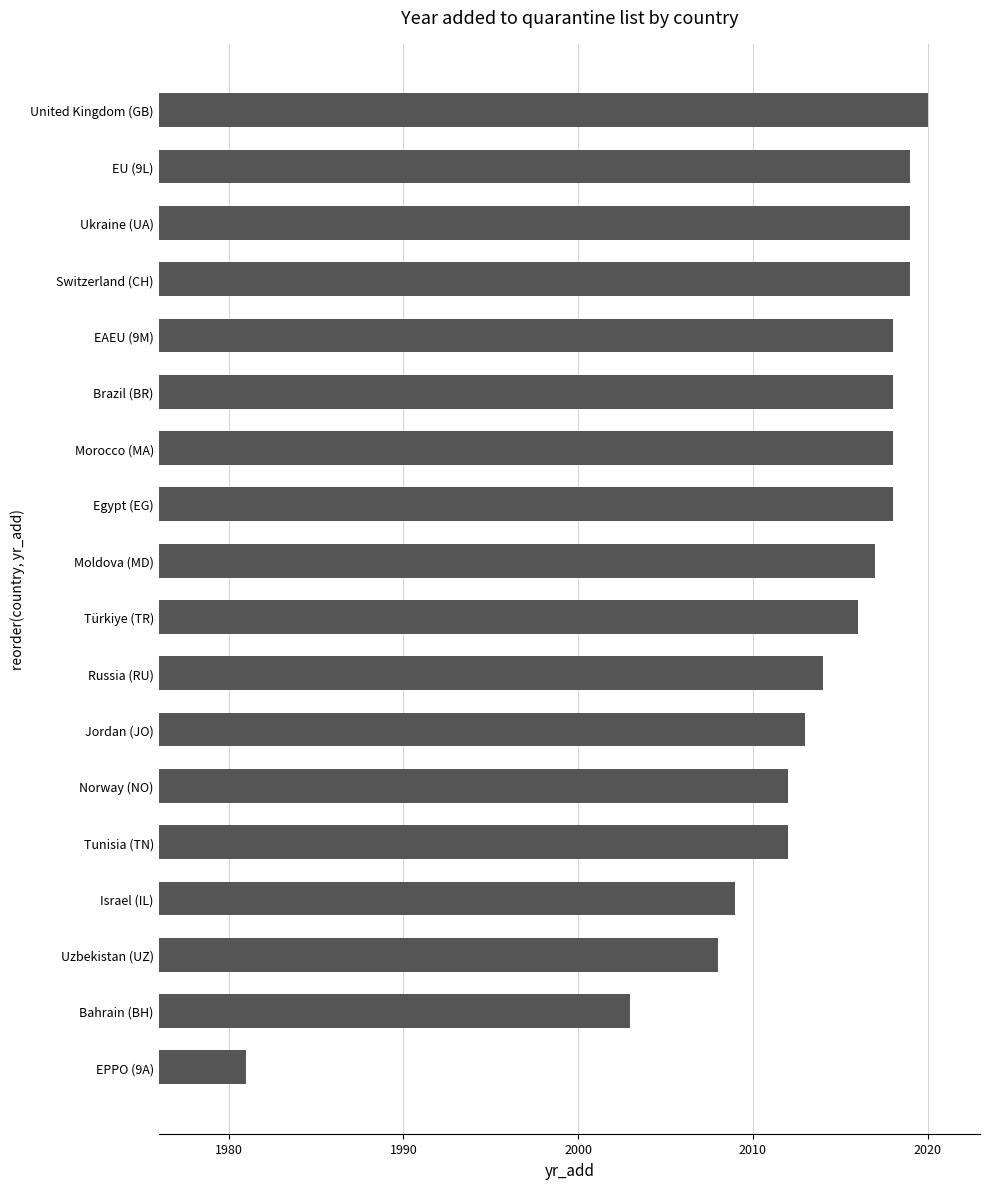

Approximately how many times larger is the value at Israel (IL) compared to Brazil (BR)?

1.0